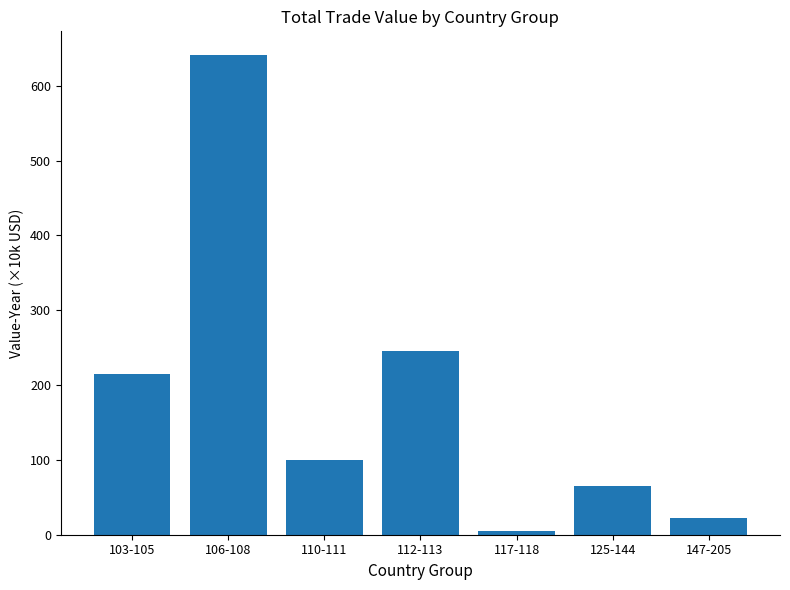

Where is the data nearest to the value 322?

112-113